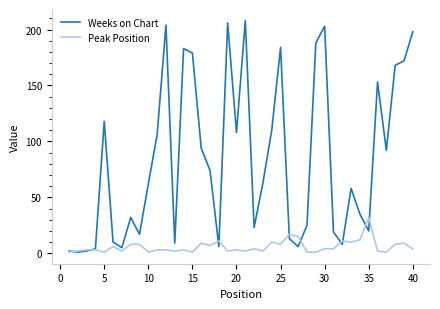

List the series in order of their overall mean, lowest first.

Peak Position, Weeks on Chart